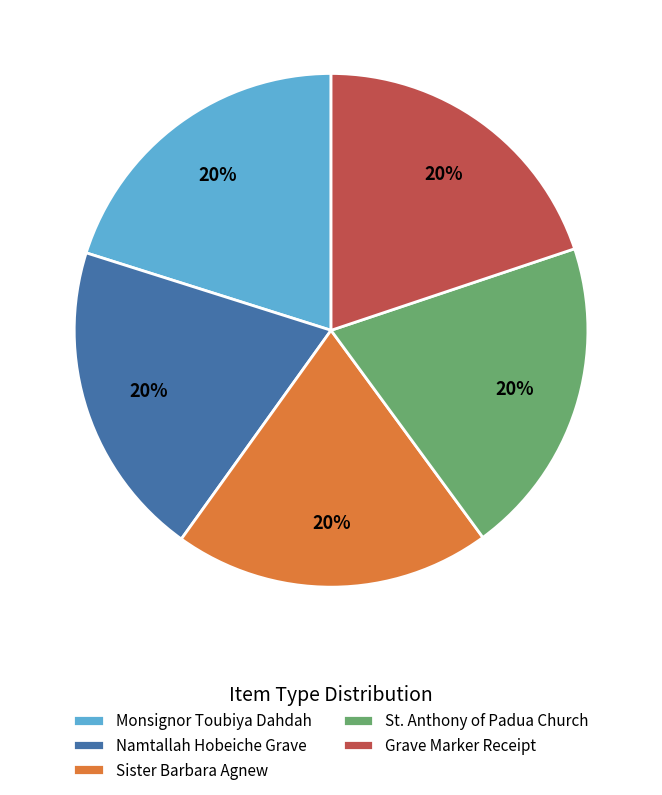

What percentage is the Grave Marker Receipt slice, to the nearest percent?

20%